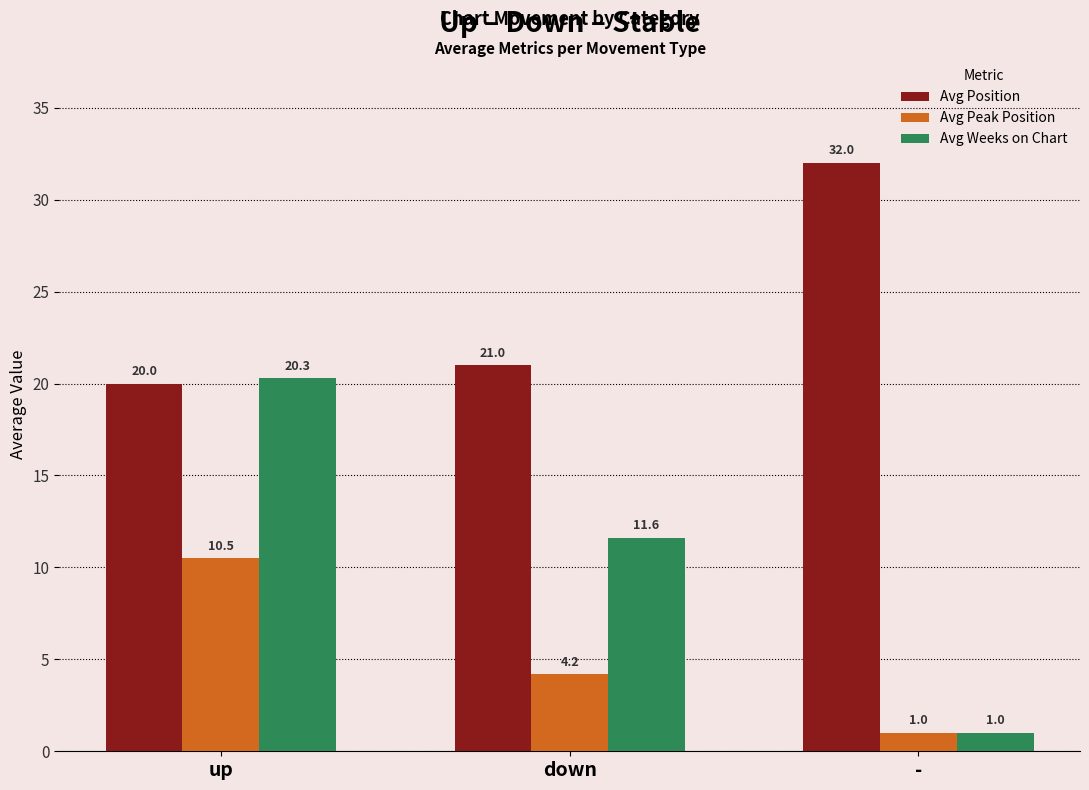

What are all the series names shown in the legend?

Avg Position, Avg Peak Position, Avg Weeks on Chart